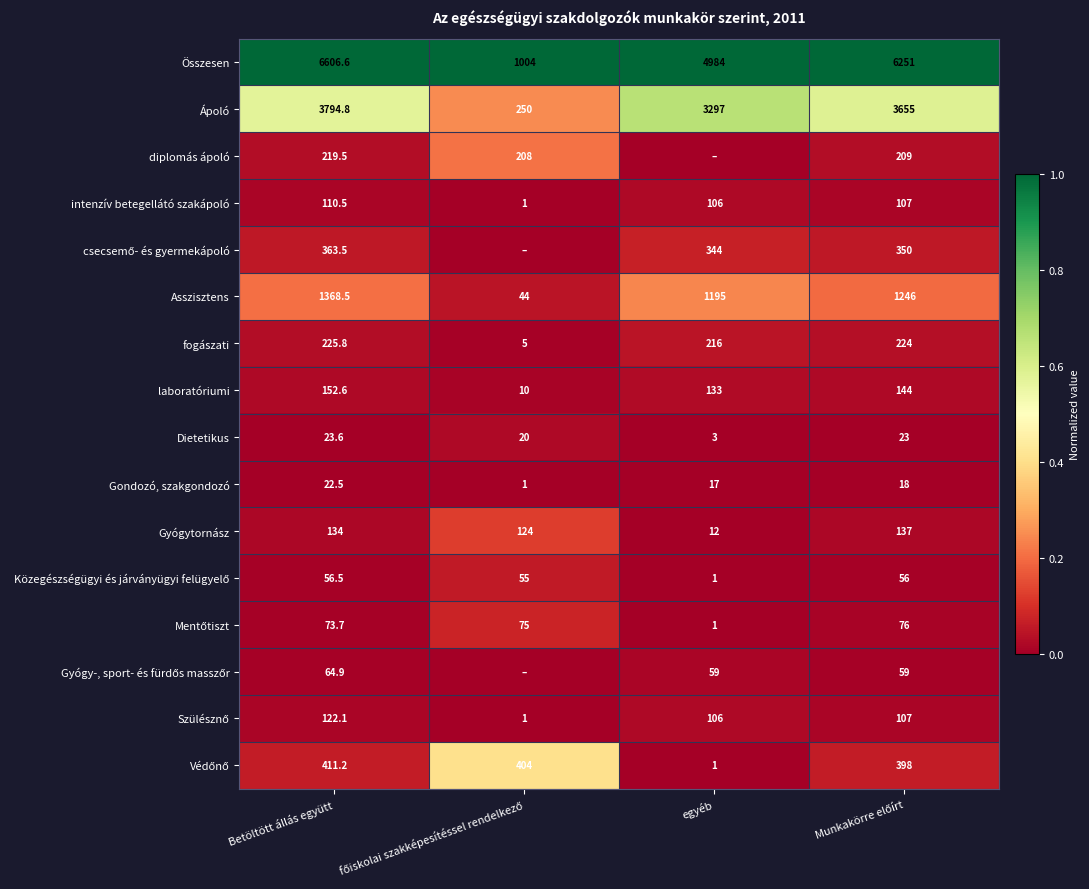

At how many categories does at least one series exceed 0?

4